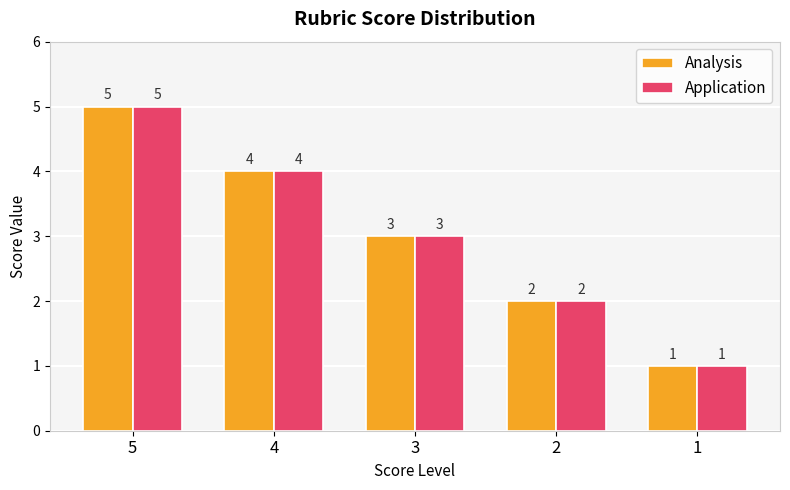

Reading left to right, extract all data points from this chart.

Analysis: 5=5	4=4	3=3	2=2	1=1
Application: 5=5	4=4	3=3	2=2	1=1